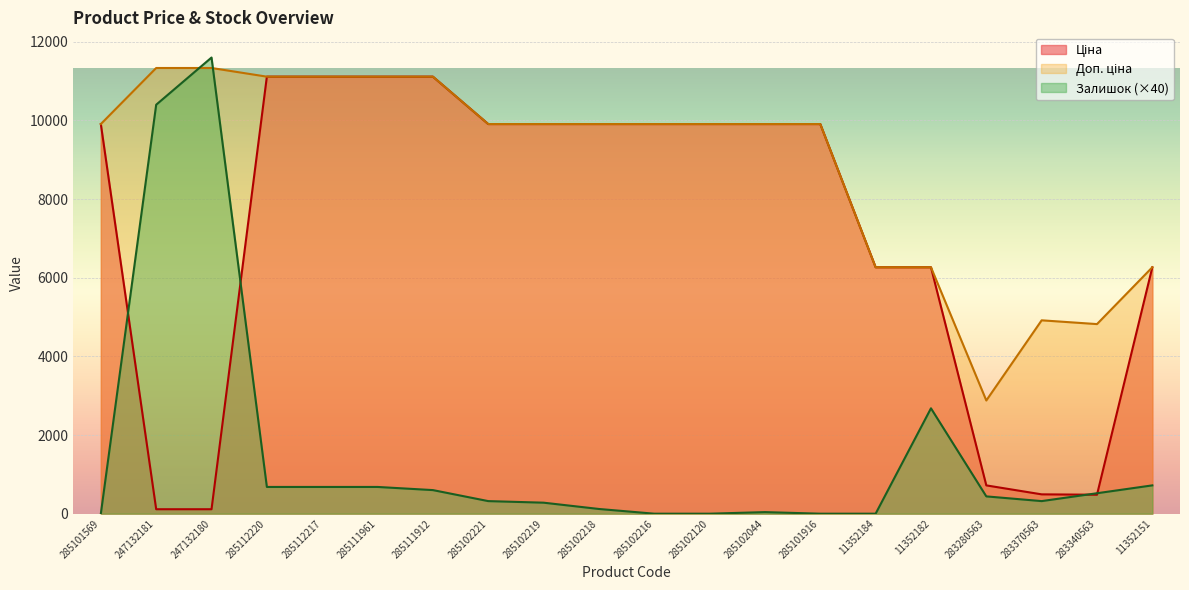

What is the sum of the Доп. ціна values at 247132180 and 285102044?

21242.5